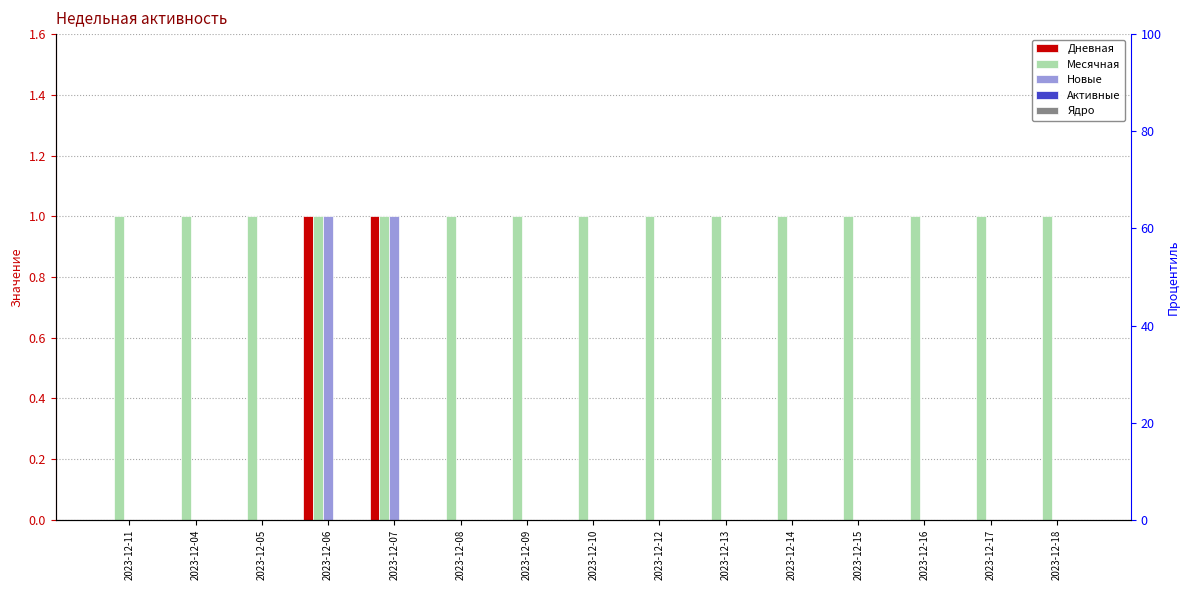

Which series has the widest spread of values?

Дневная